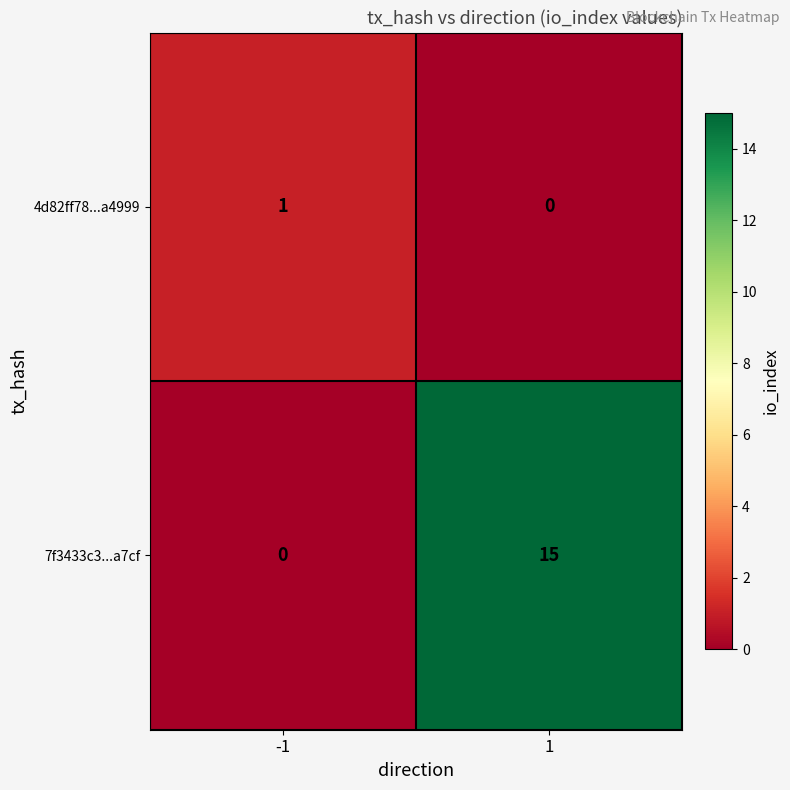

What is the sum of all 7f3433c3...a7cf values?

15